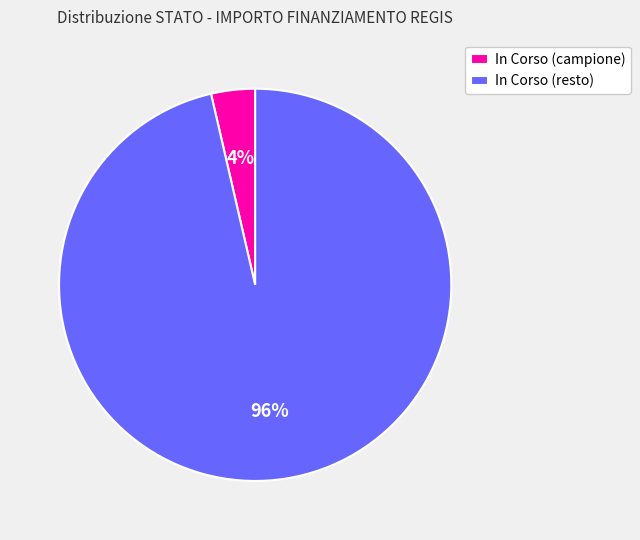

Which has a higher value, In Corso (campione) or In Corso (resto)?

In Corso (resto)